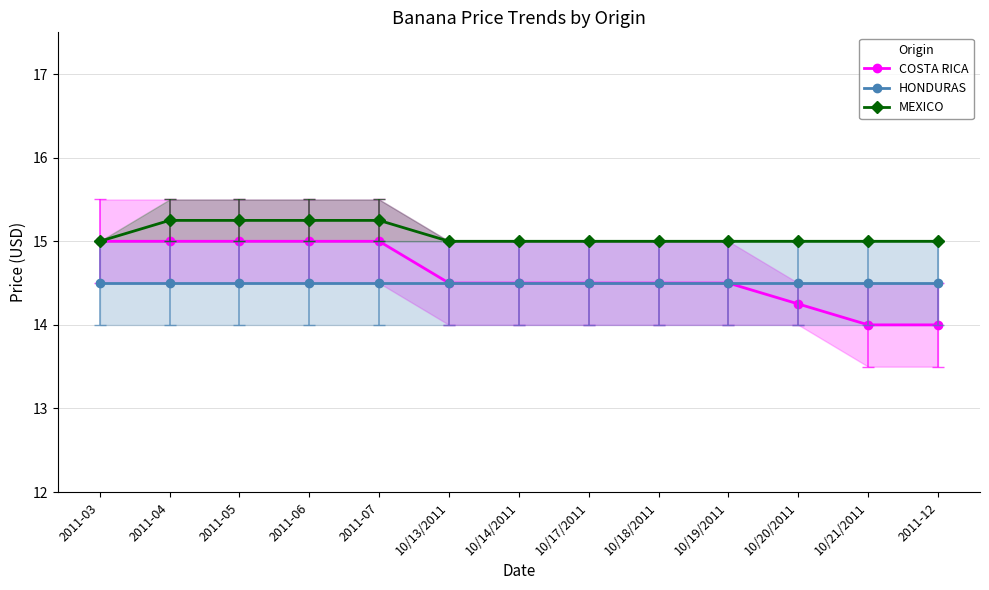

True or false: COSTA RICA and HONDURAS intersect in this chart.

False